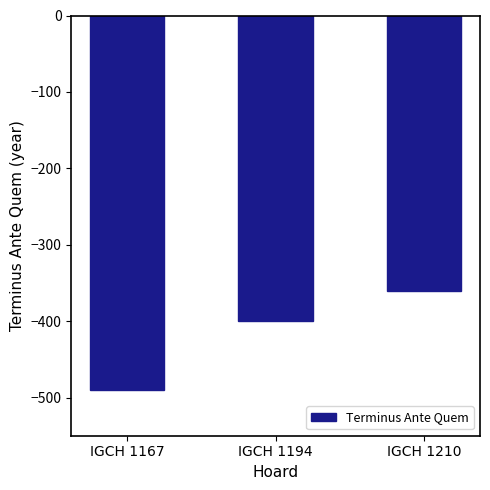

Reading left to right, extract all data points from this chart.

-490	-400	-360